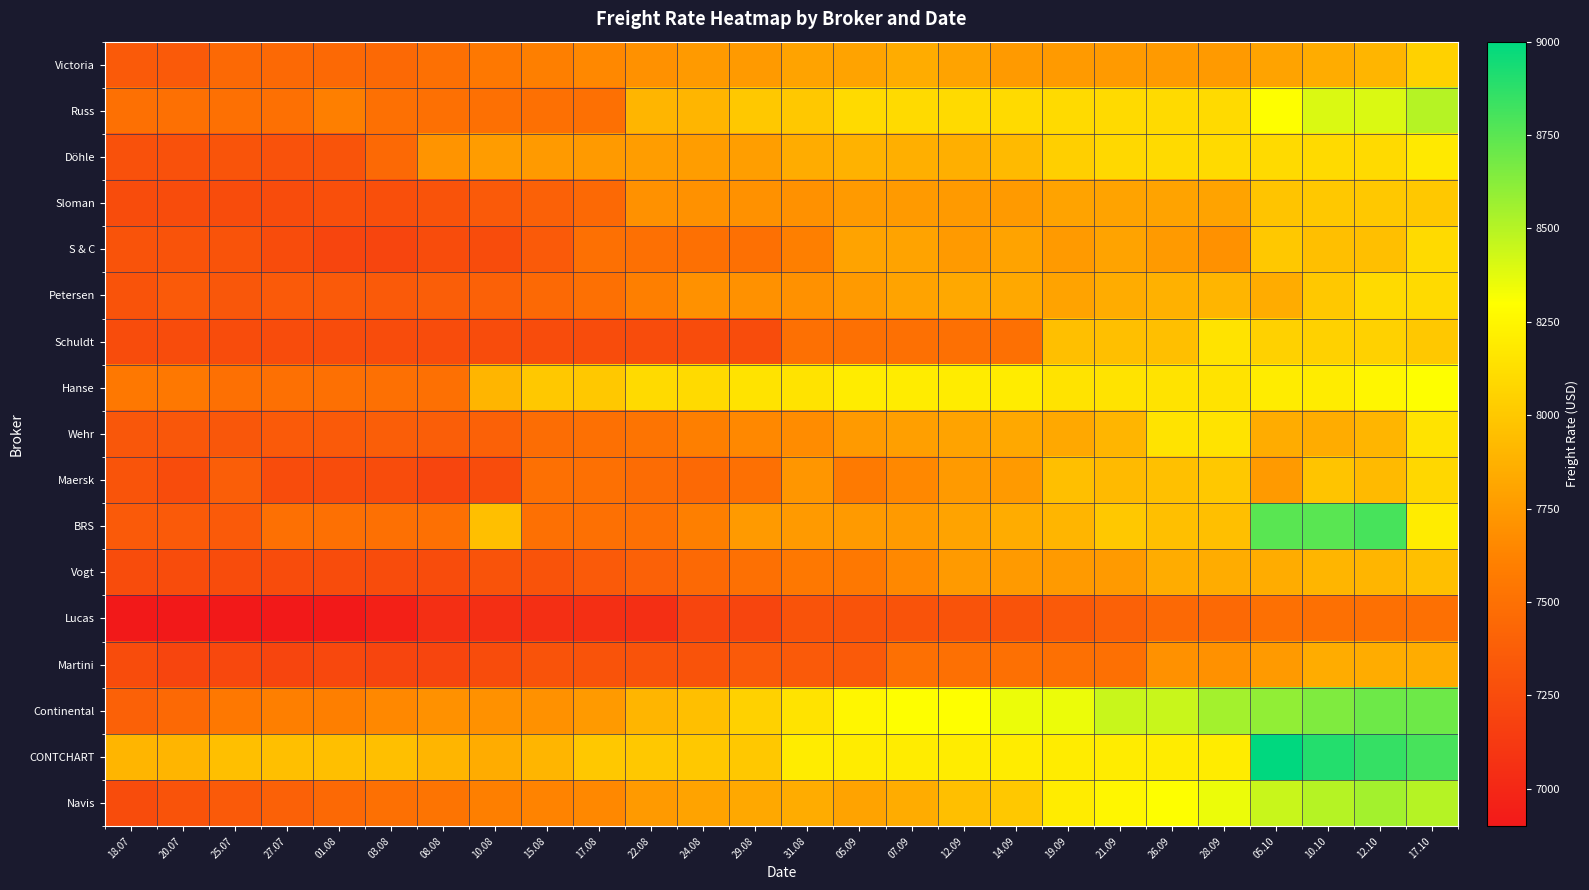

What is the greatest value displayed?

9000